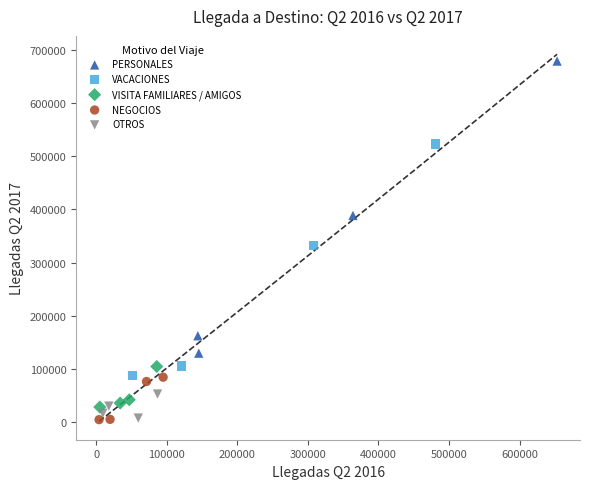

Which series has the widest spread of Y values?

PERSONALES